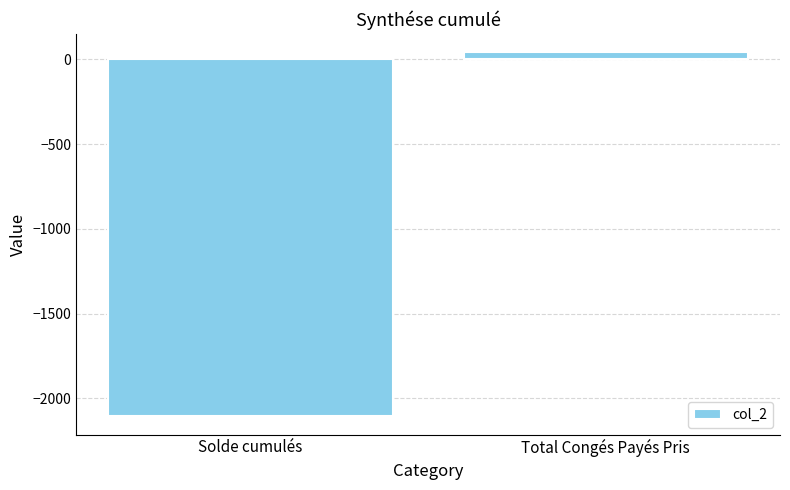

Reading right to left, what are all the values shown in this chart?

Total Congés Payés Pris=42.0	Solde cumulés=-2105.4